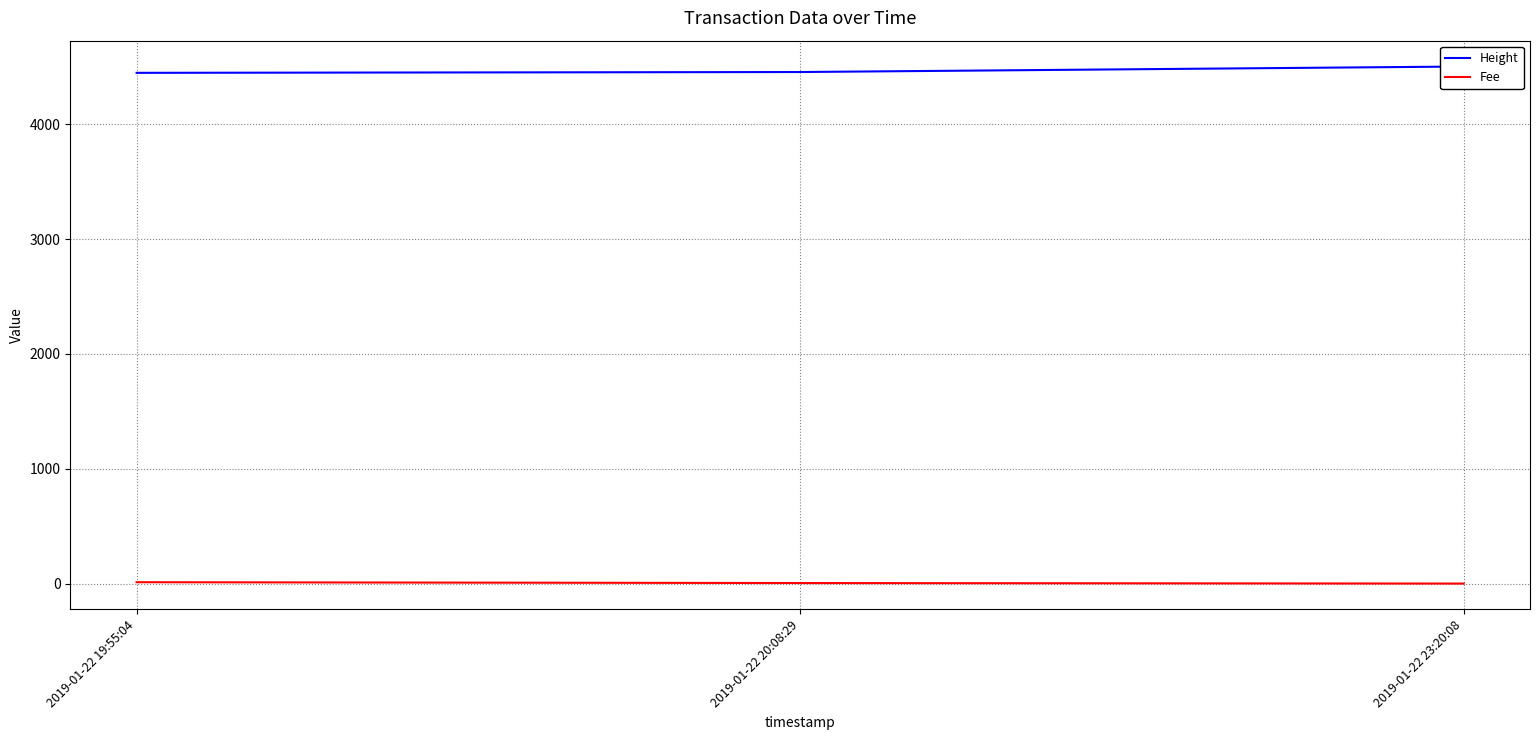

At which category is the sum across all series the highest?

2019-01-22 23:20:08